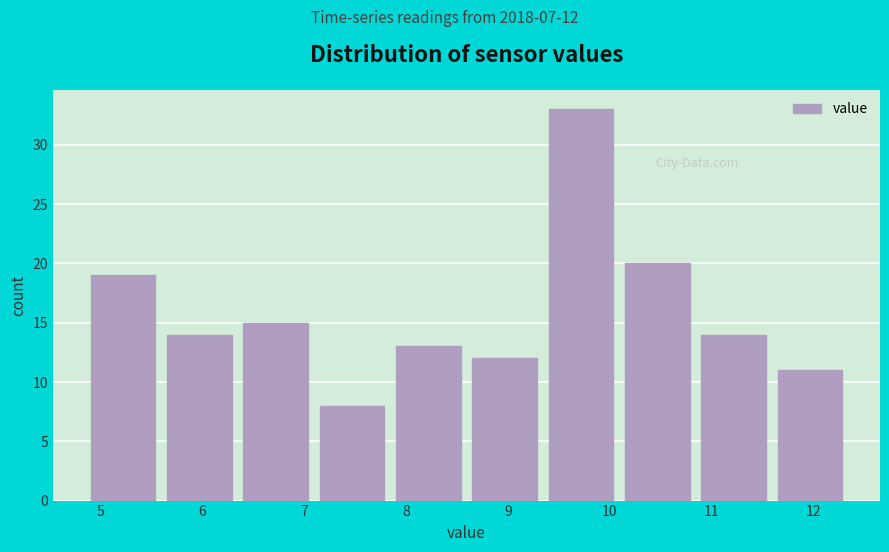

Which range on the x-axis has the tallest bar?

9.40 to 10.15